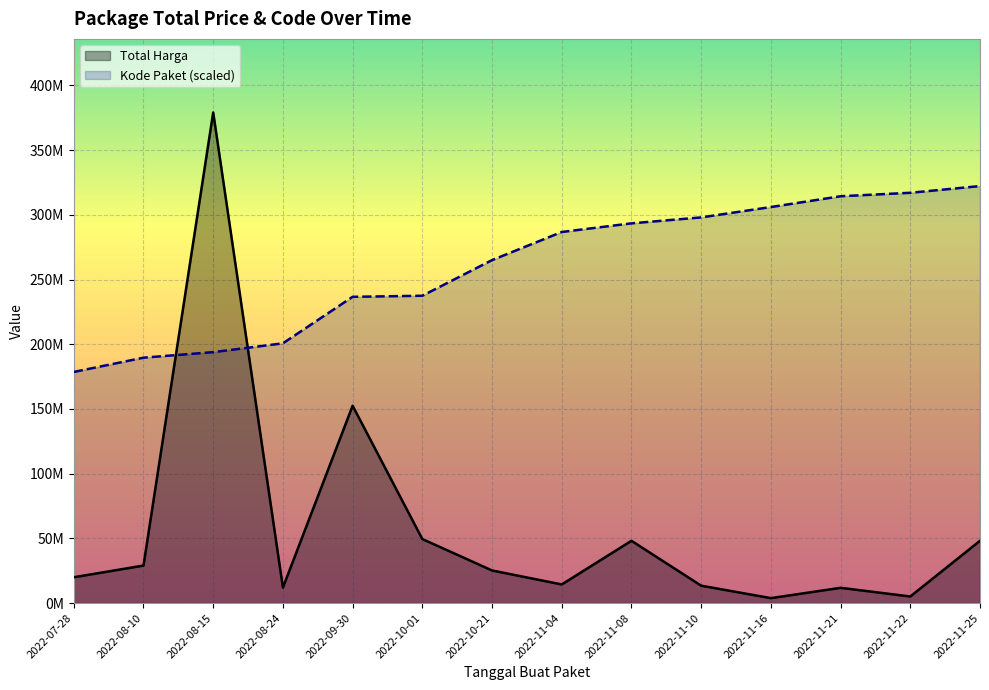

What is the label of the 8th point from the right?

2022-10-21